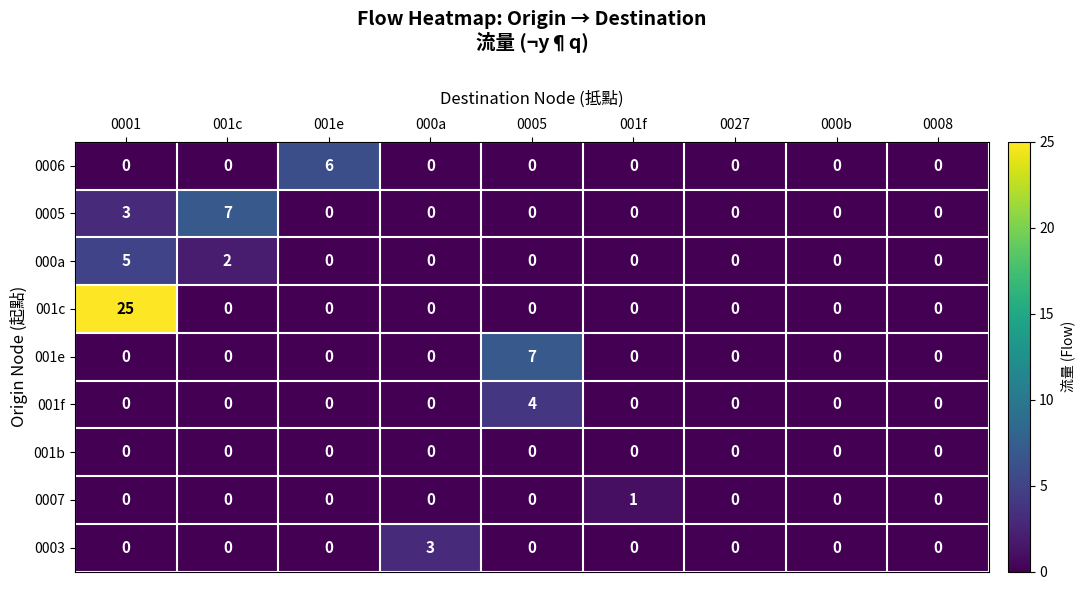

True or false: 0005 has a value of 3 at 0001.

True